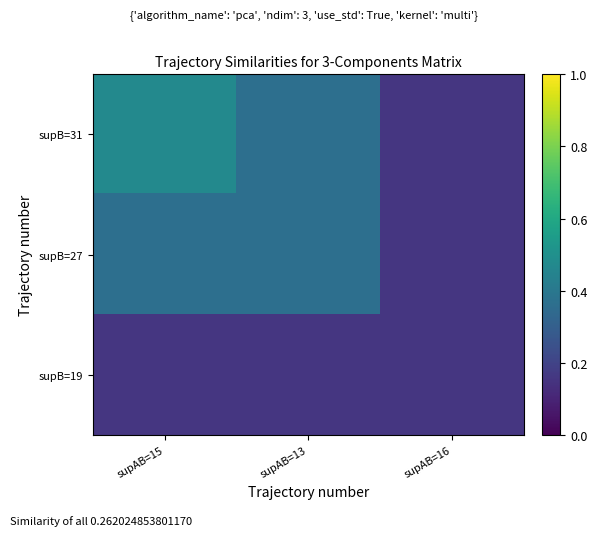

At which category is the sum across all series the highest?

supAB=15